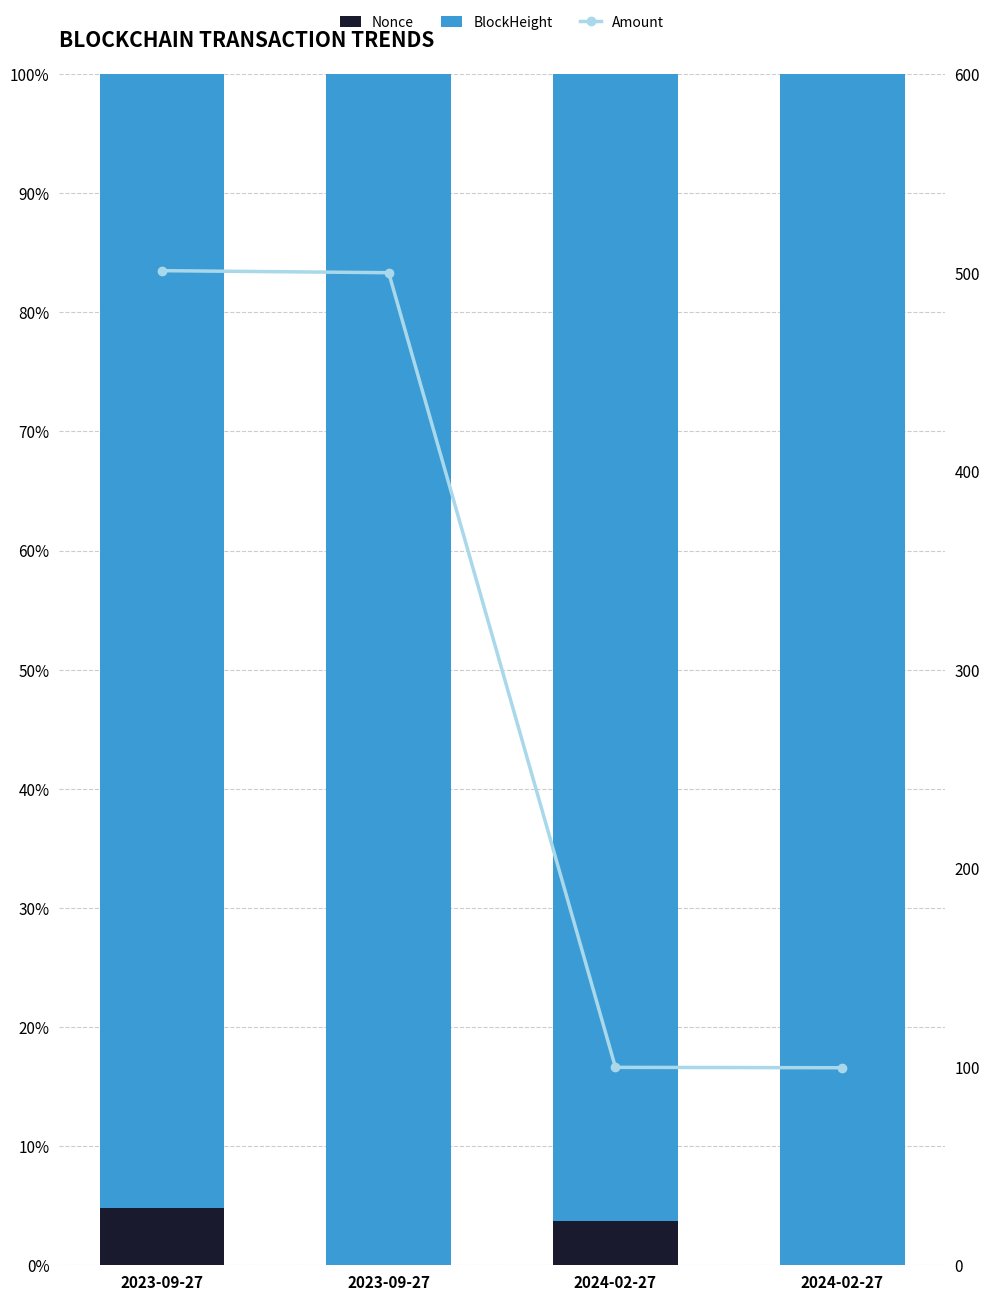

Rank the categories by BlockHeight value from lowest to highest.

2023-09-27, 2024-02-27, 2024-02-27, 2023-09-27